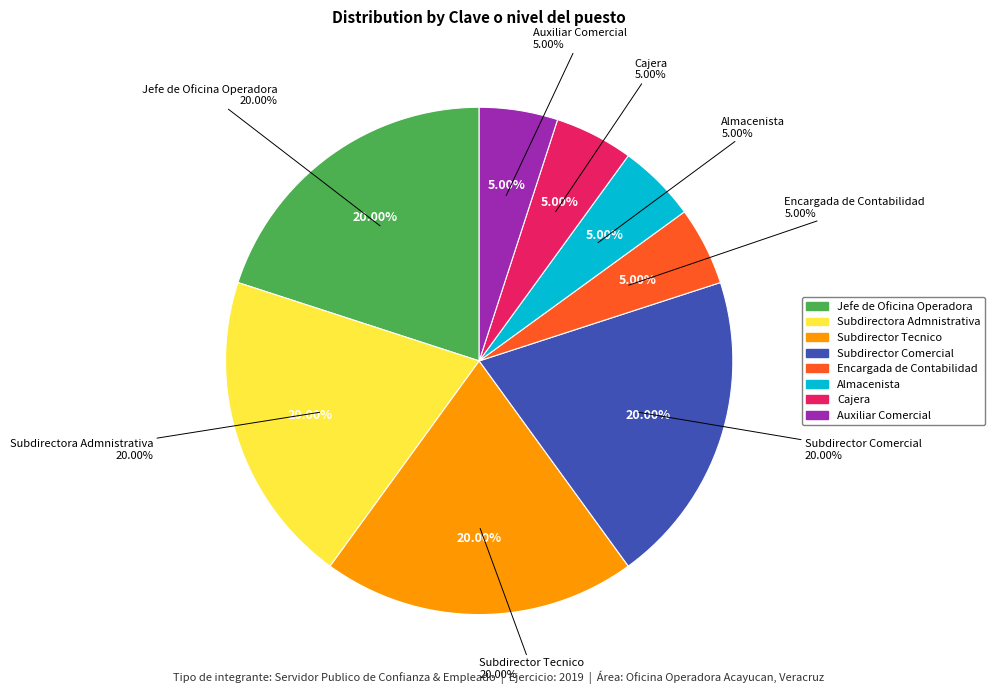

Which has a higher value, Cajera or Encargada de Contabilidad?

Cajera